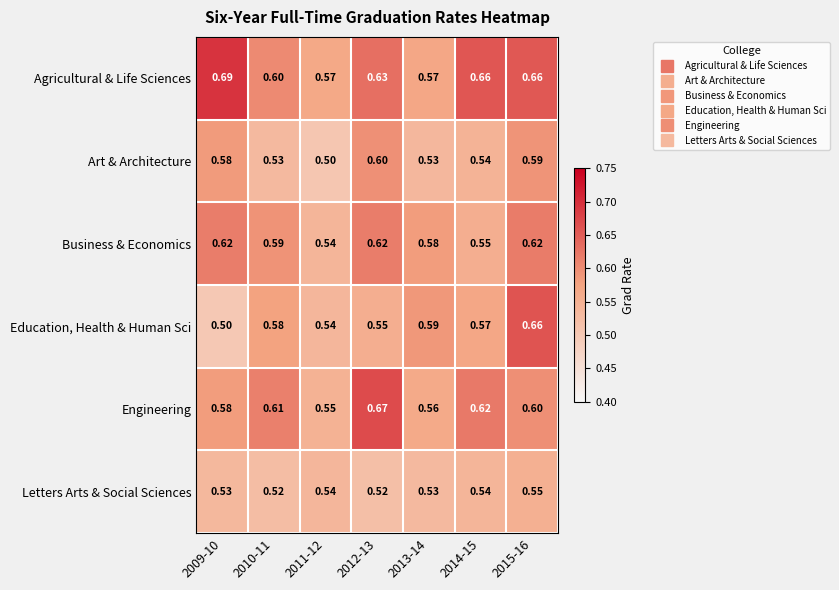

List the series in order of their peak value, highest first.

Agricultural & Life Sciences, Engineering, Education, Health & Human Sci, Business & Economics, Art & Architecture, Letters Arts & Social Sciences